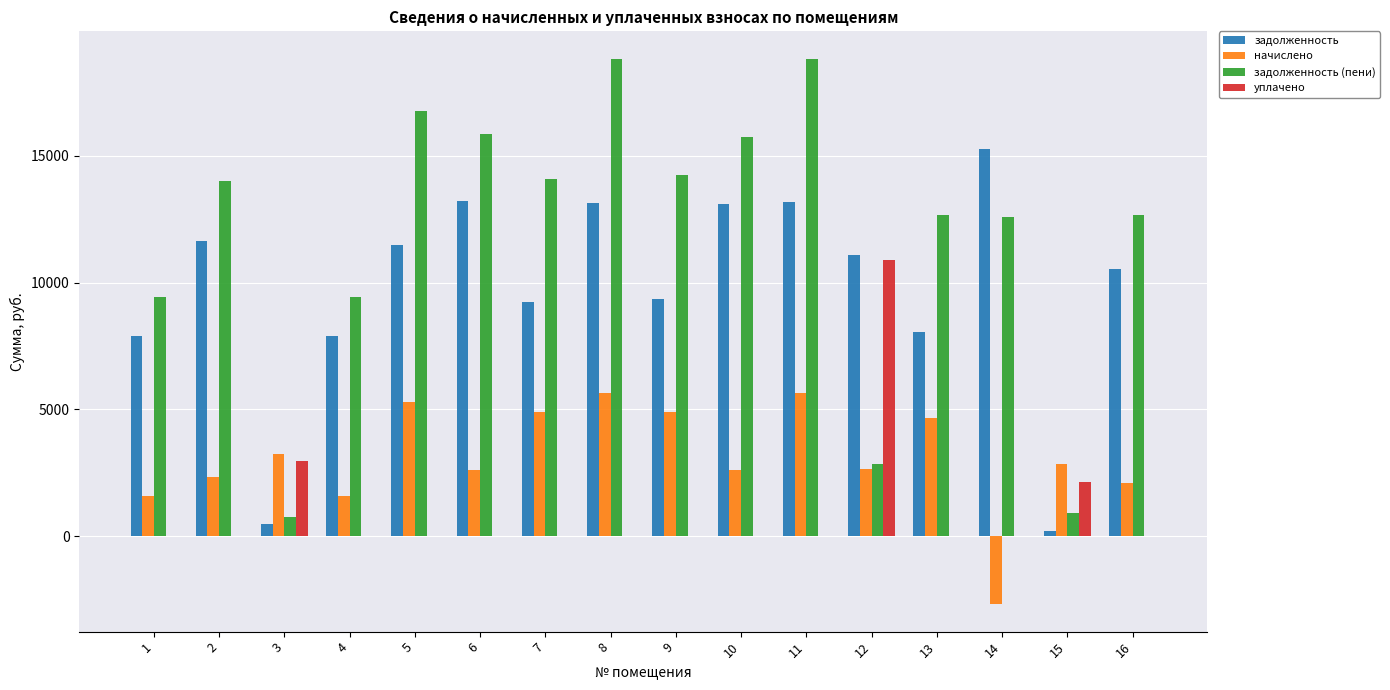

Between 11 and 15, which series saw the biggest shift?

задолженность (пени)